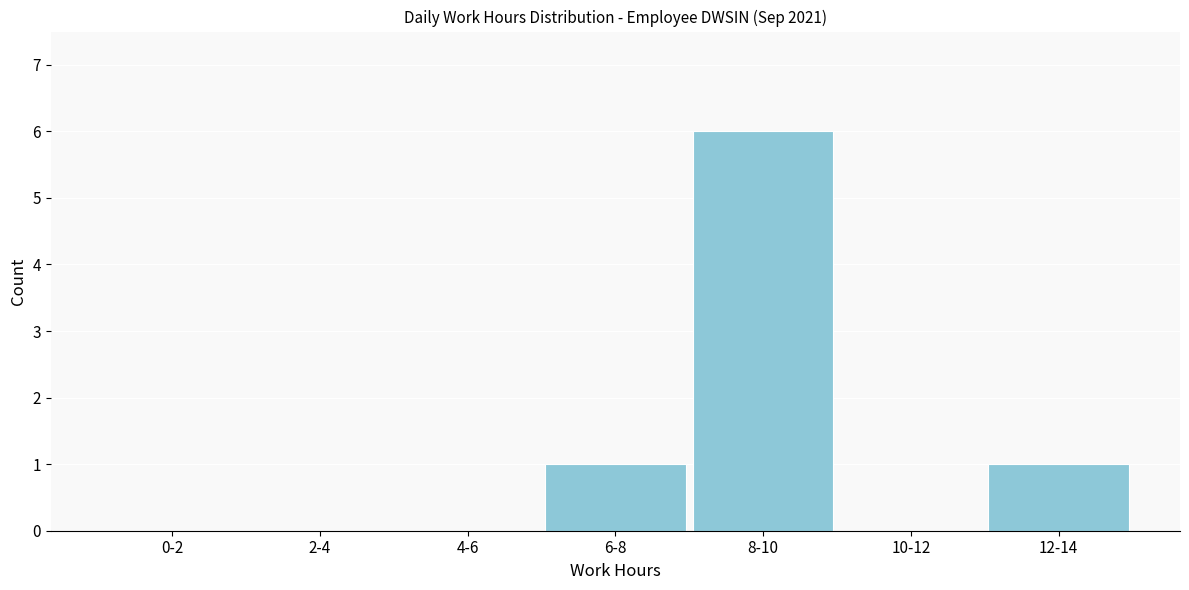

Reading right to left, extract all data points from this chart.

12-14=1	10-12=0	8-10=6	6-8=1	4-6=0	2-4=0	0-2=0